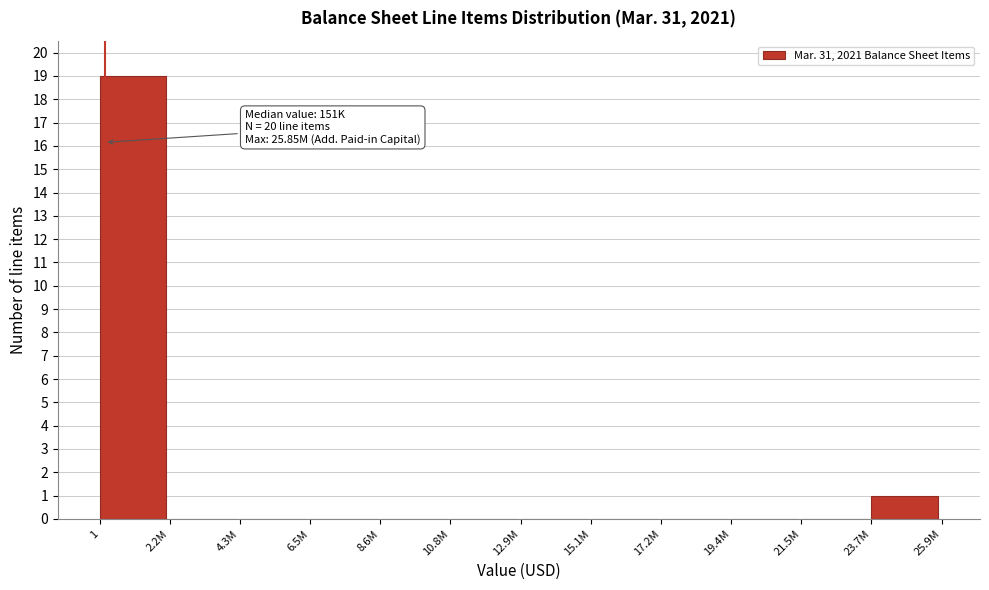

Reading left to right, extract all data points from this chart.

1=19	2.2M=0	4.3M=0	6.5M=0	8.6M=0	10.8M=0	12.9M=0	15.1M=0	17.2M=0	19.4M=0	21.5M=0	23.7M=1